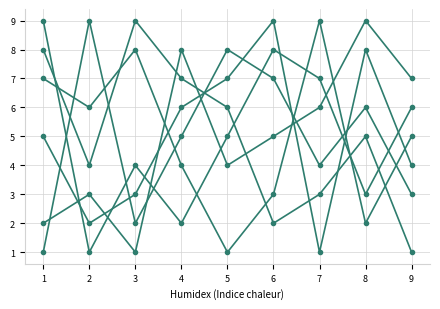

True or false: col_7 has a value of 7 at 1.

True